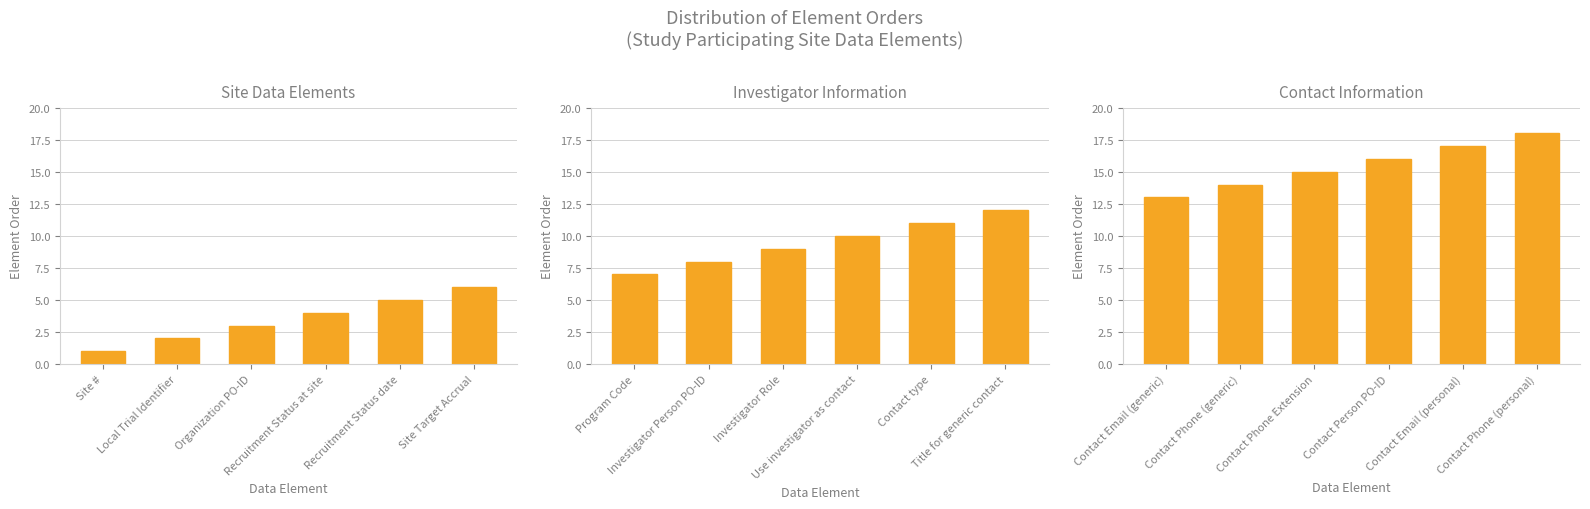

What is the approximate value of Site Data Elements at Local Trial Identifier?

2